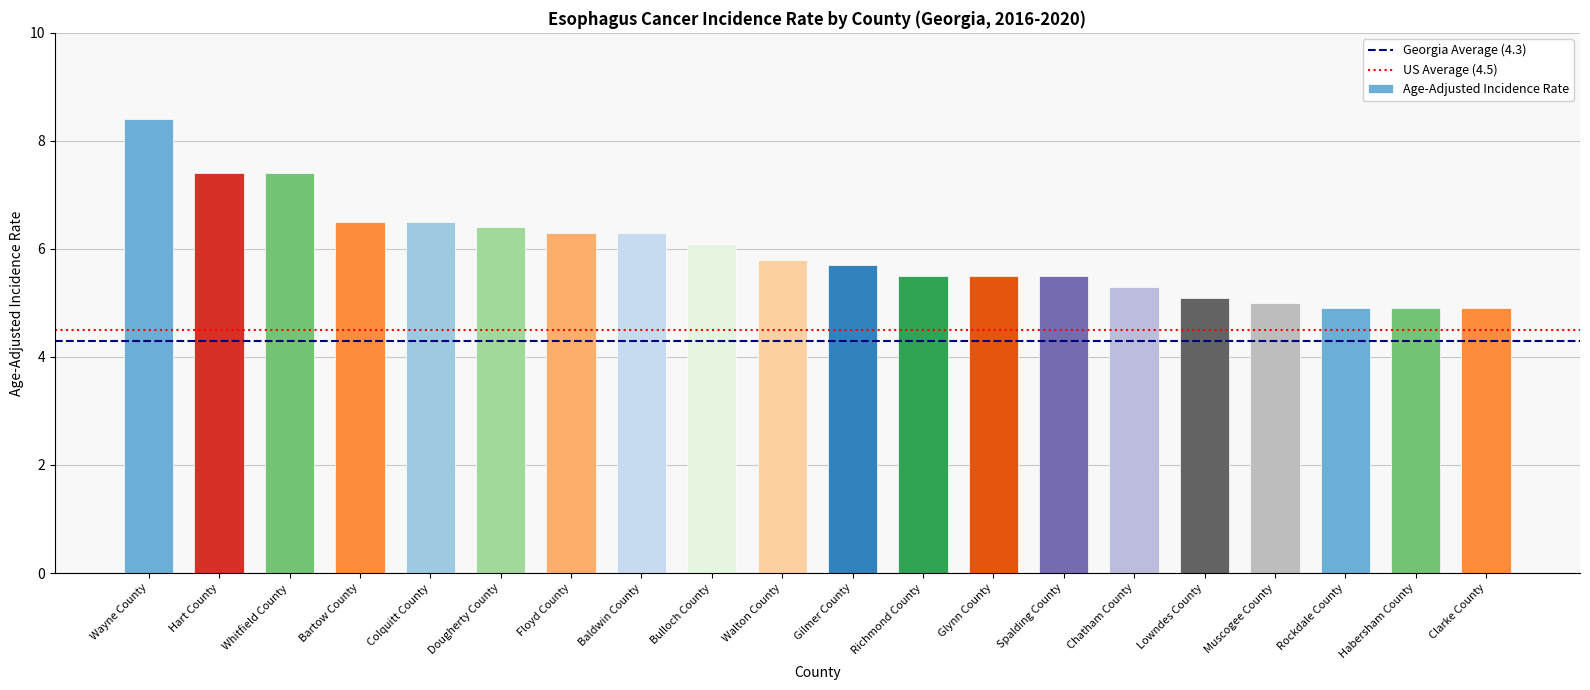

What is the approximate value at Glynn County?

5.5